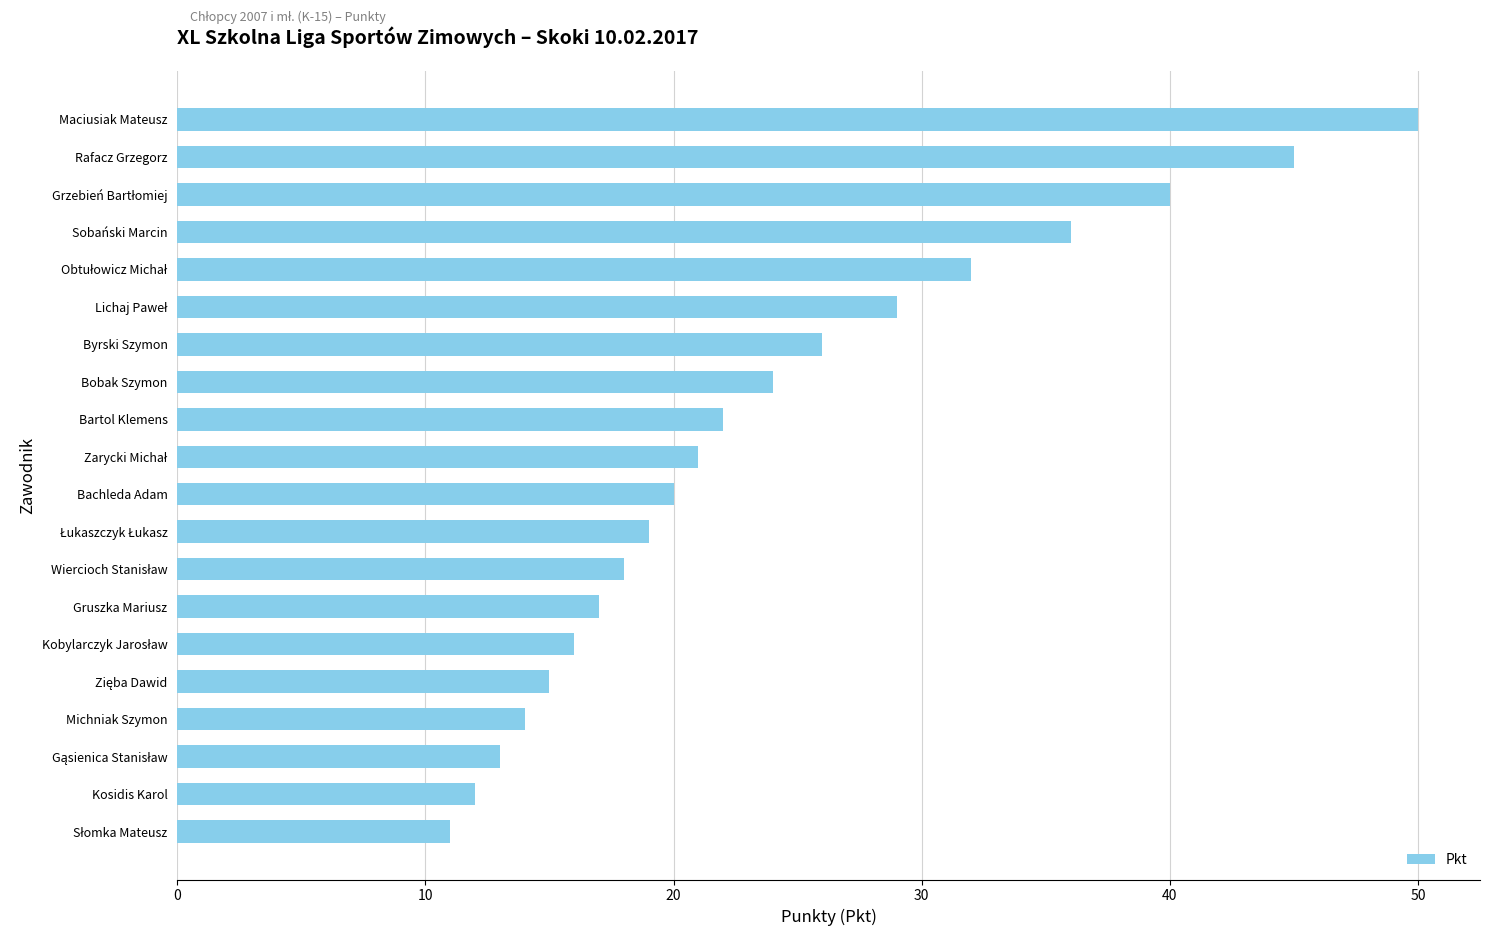

What is the ratio of the value at Maciusiak Mateusz to the value at Bachleda Adam?

2.5